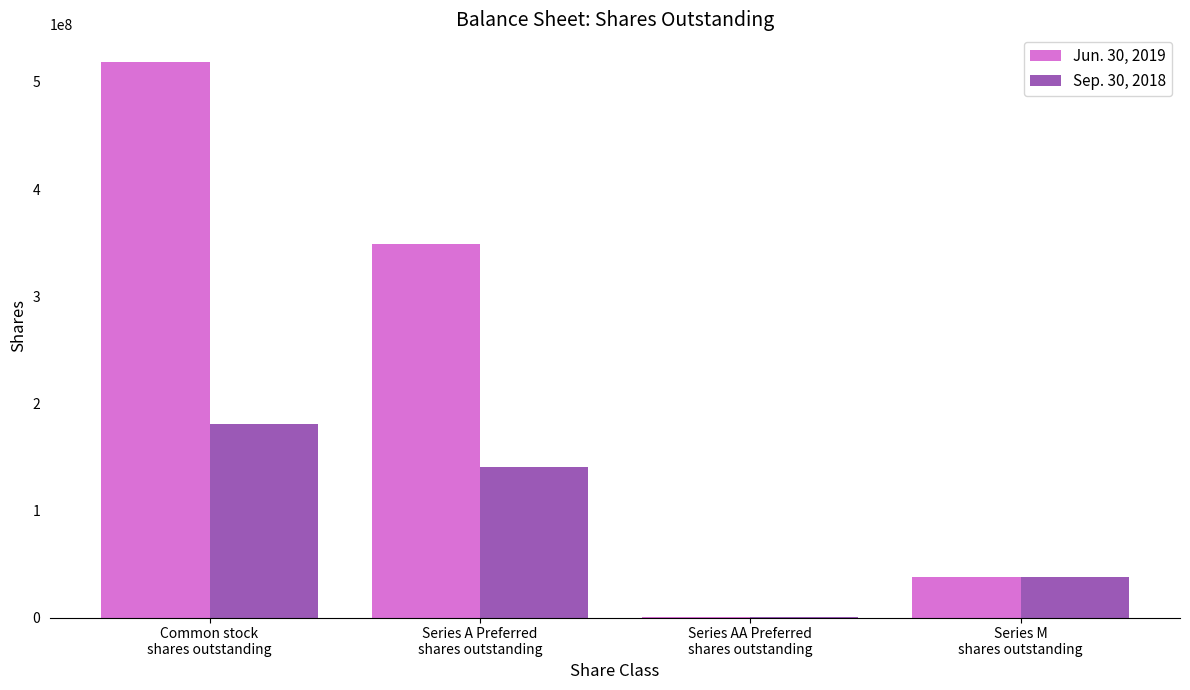

Is it true that Jun. 30, 2019 equals 470064034 at Series A Preferred
shares outstanding?

False